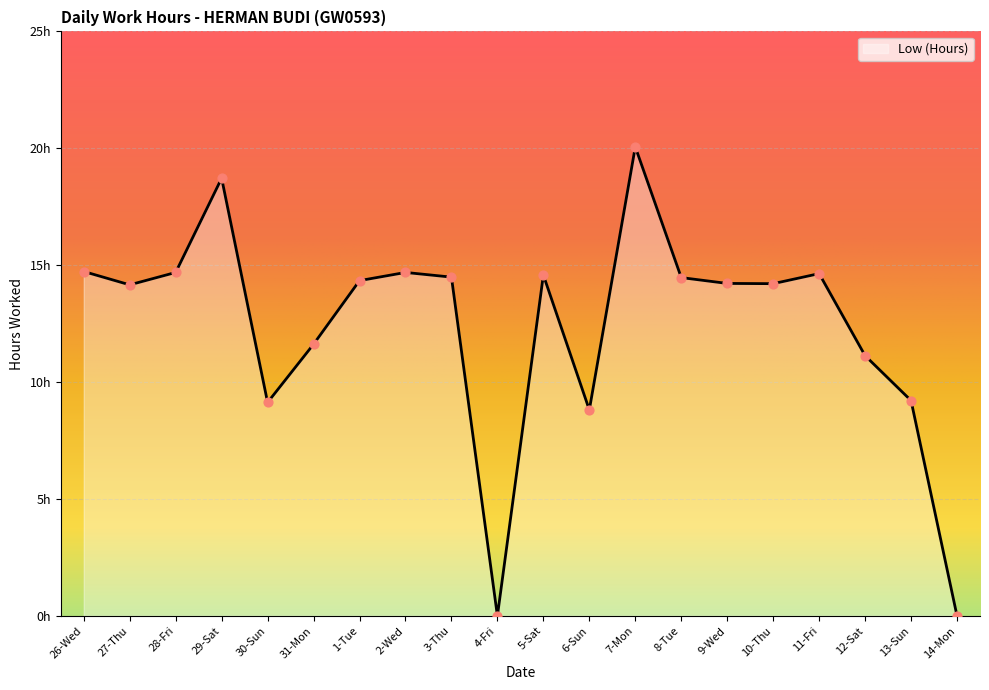

What is the change in value from 1-Tue to 5-Sat?

+0.2